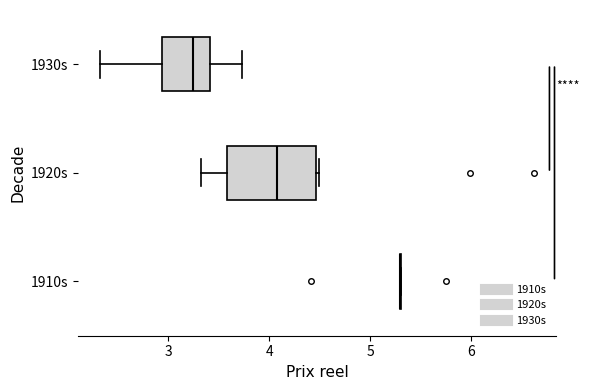

Reading bottom to top, transcribe this box plot: for each box, give where its median line is, the range the box spans, and where its two whiskers end, as read against the x-axis. The values are not printed on the chart, so give them approximately, as read against the axis.

1910s: box collapsed to a line at 5.3, whiskers 5.3 to 5.3
1920s: median 4.1, box 3.6 to 4.5, whiskers 3.3 to 4.5
1930s: median 3.2, box 2.9 to 3.4, whiskers 2.3 to 3.7